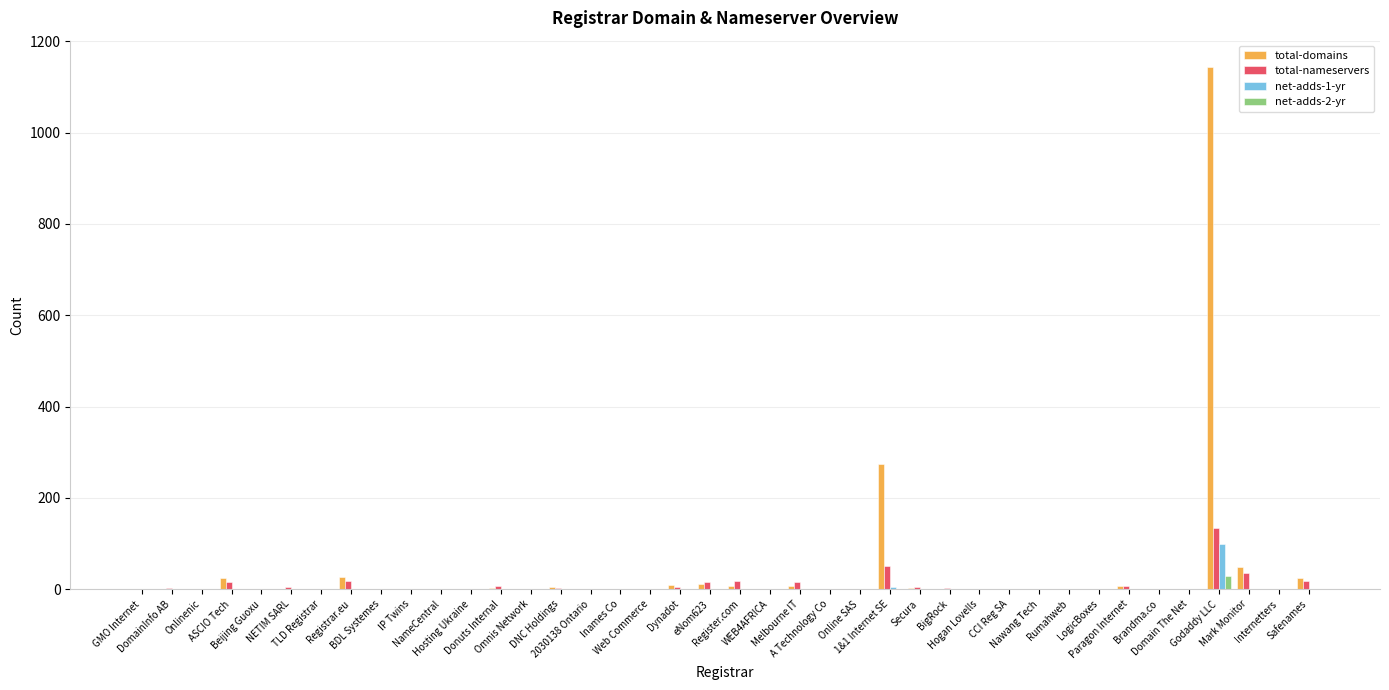

What are all the series names shown in the legend?

total-domains, total-nameservers, net-adds-1-yr, net-adds-2-yr